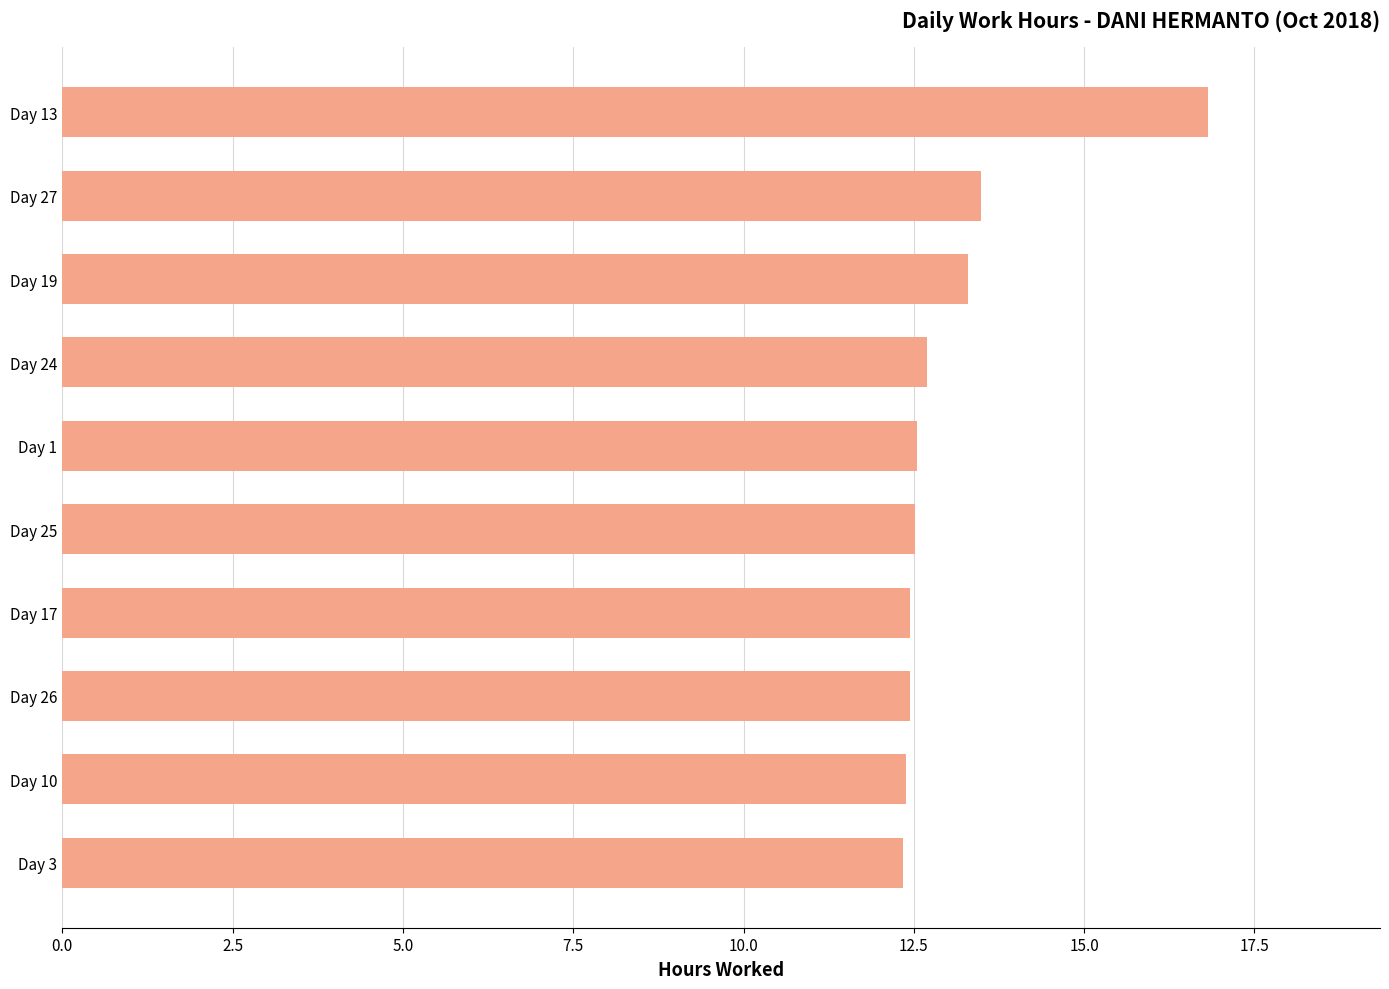

The chart shows a value of 4.2 at Day 17. True or false?

False